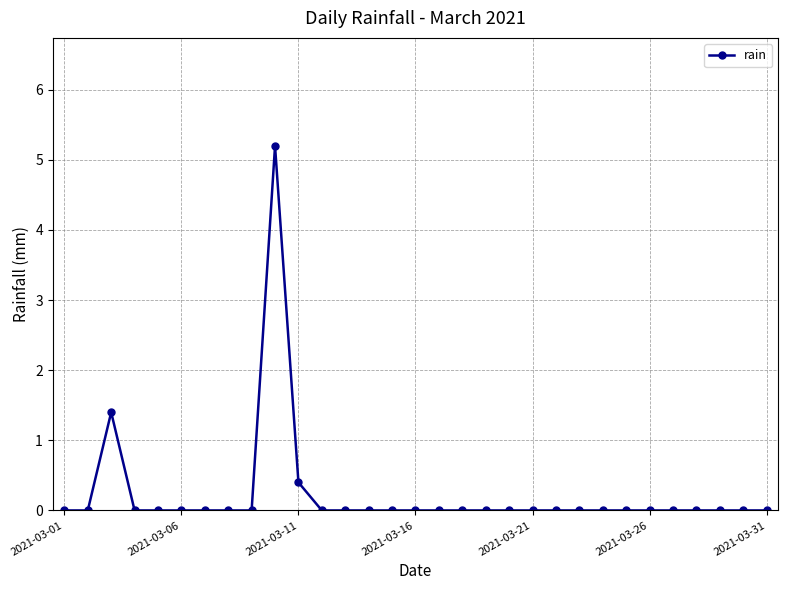

True or false: the data has more than 0 interior local peaks.

True